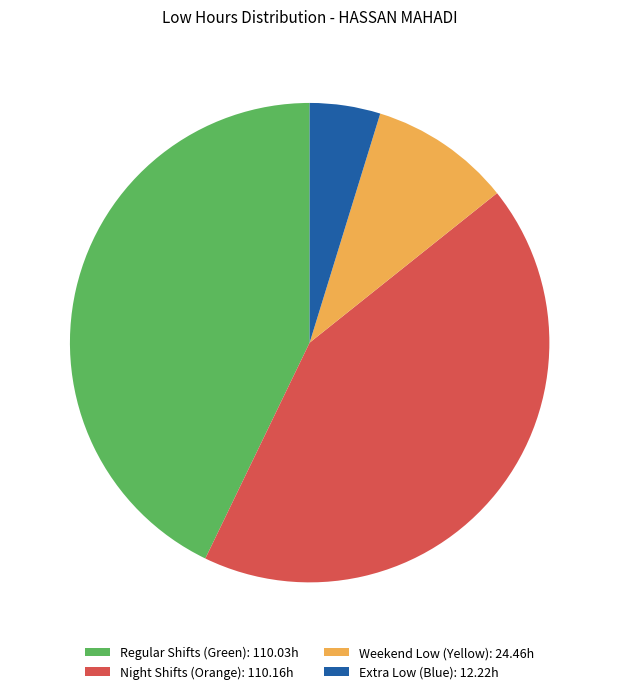

Which slice is the smallest?

Extra Low (Blue): 12.22h